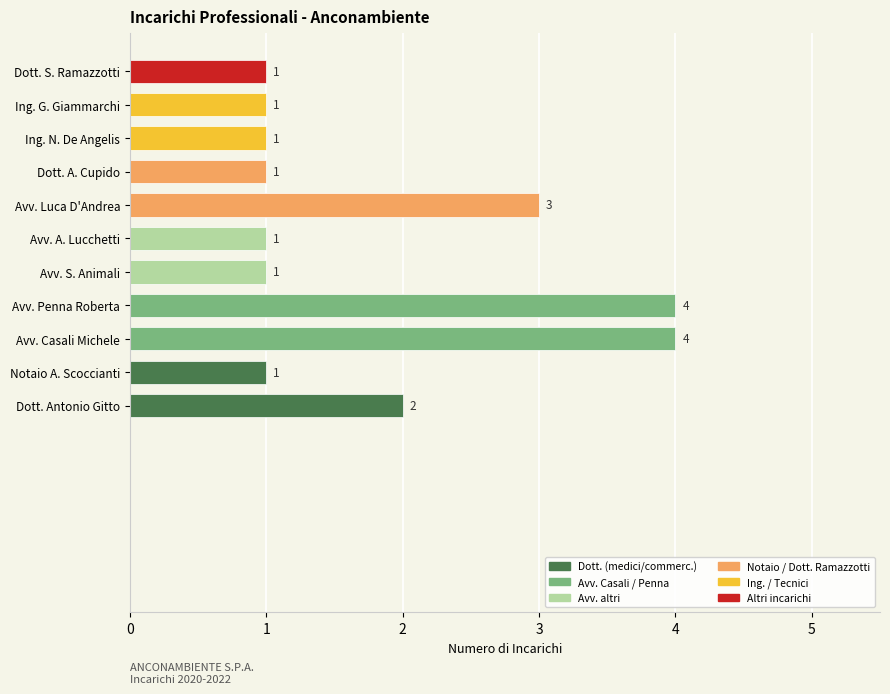

What is the average value?

2